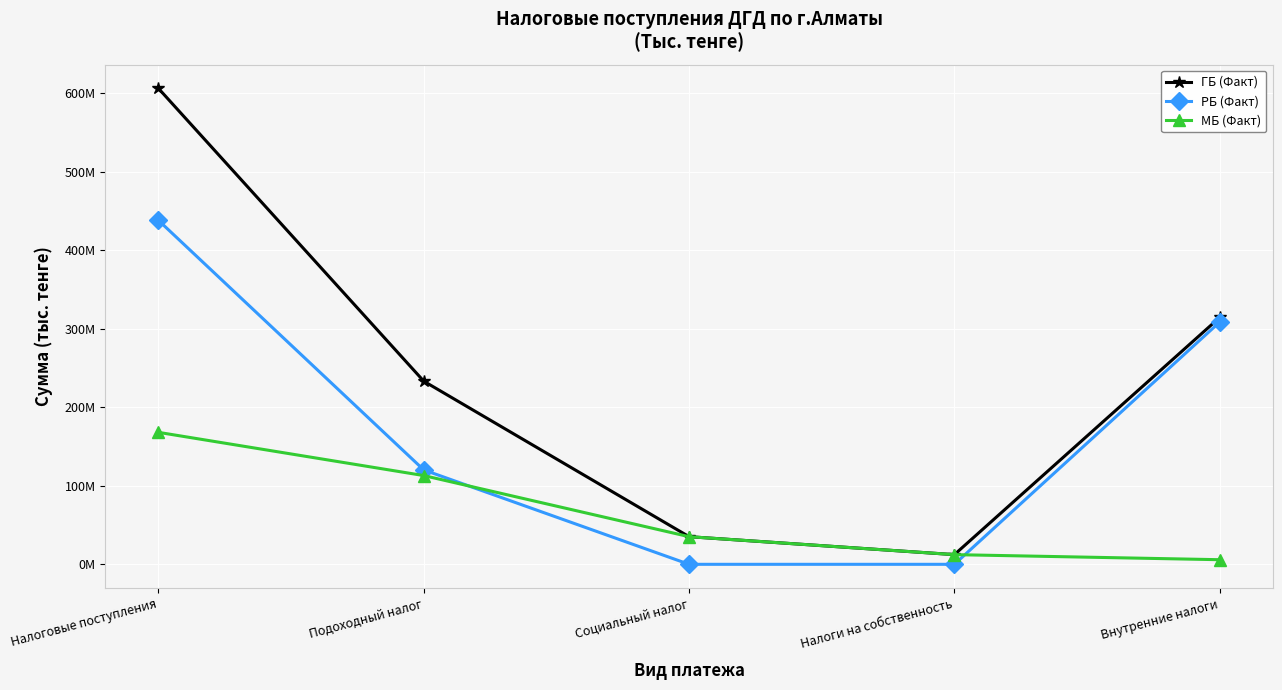

What is the difference between the maximum and minimum values in the ГБ (Факт) series?

593647149